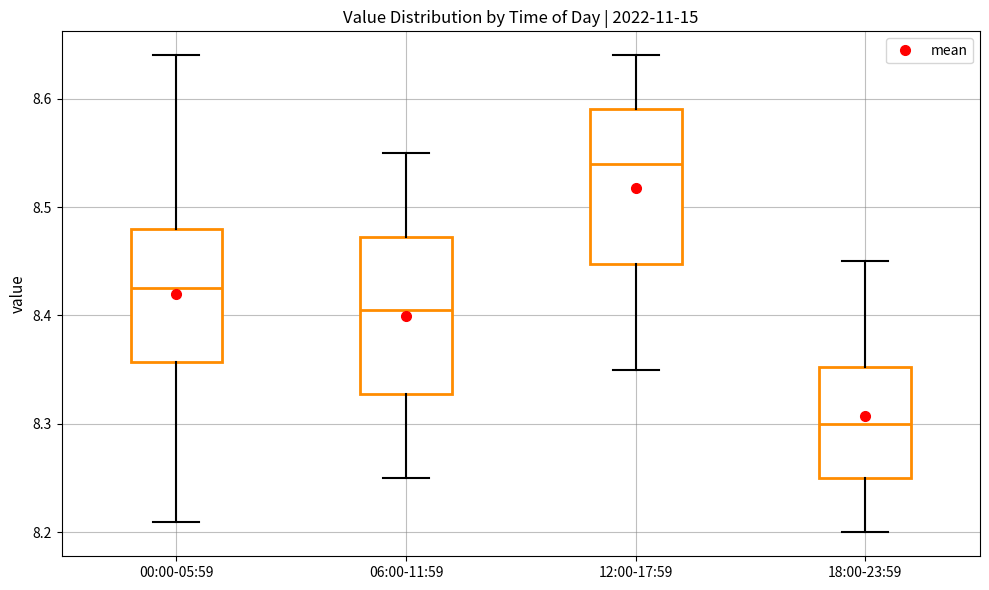

Which box has the lowest median line?

18:00-23:59